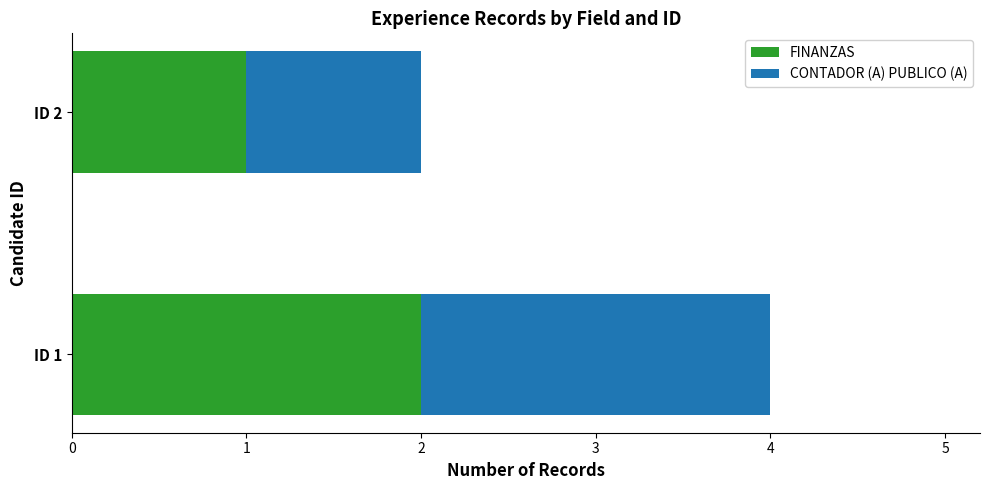

Is it true that FINANZAS equals 2 at ID 2?

False